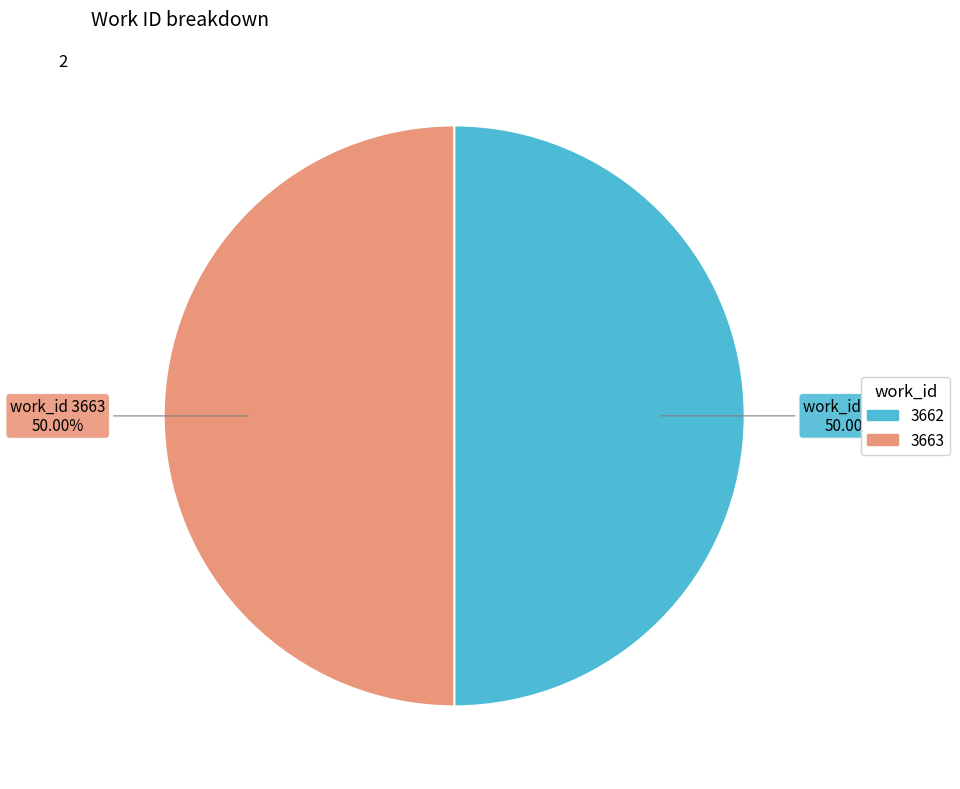

To the nearest percent, what portion does 3663 represent?

50%